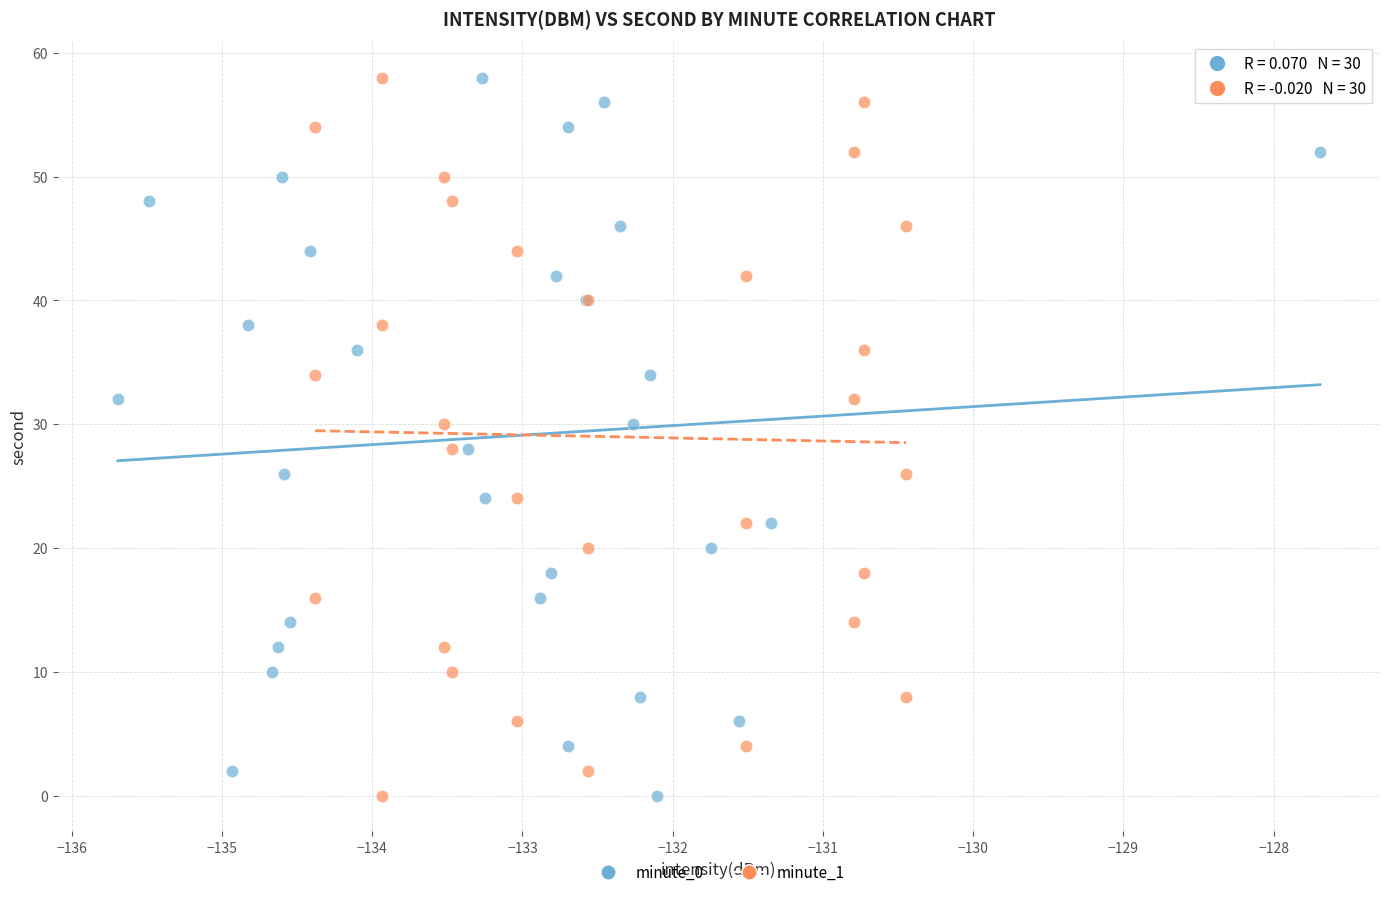

What are all the series names shown in the legend?

minute_0, minute_1